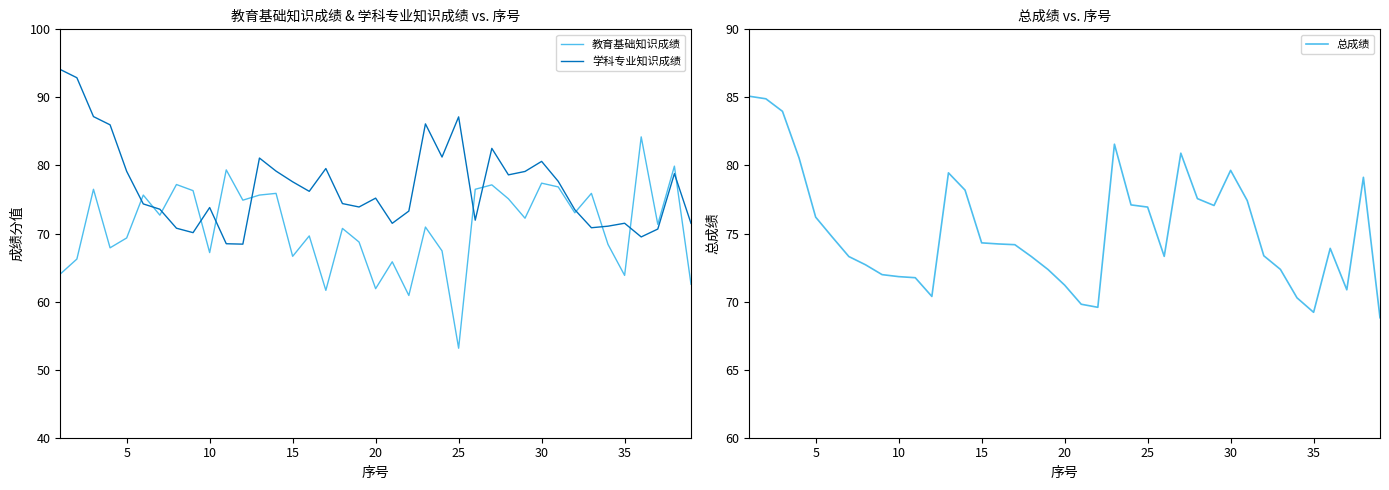

What is the maximum value for 学科专业知识成绩?

94.1